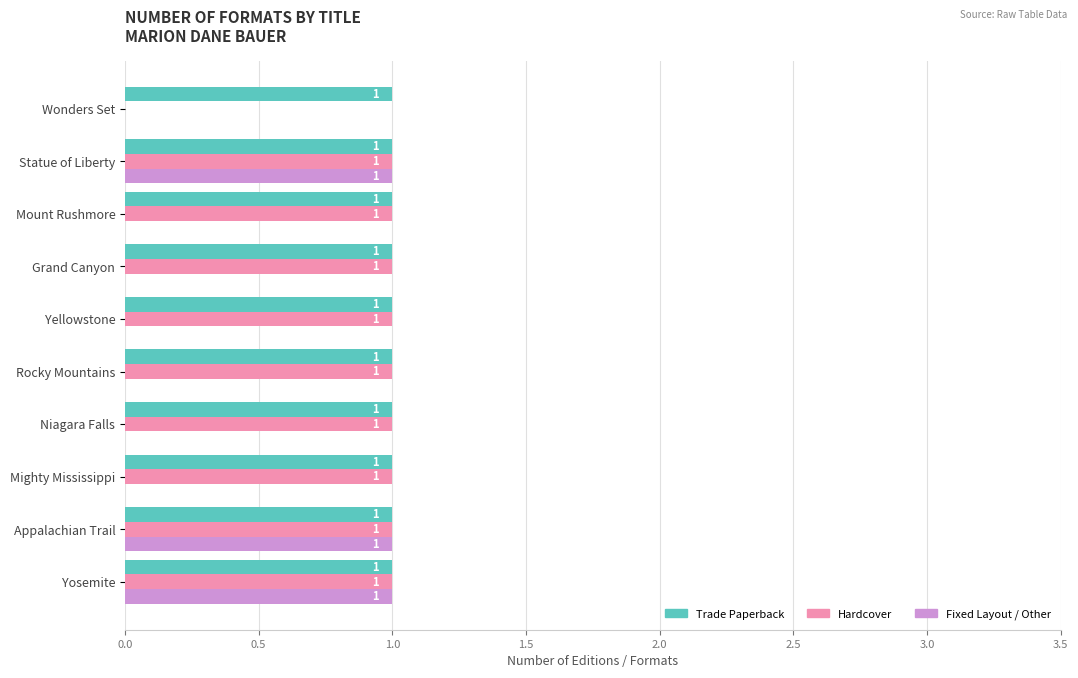

How many data points does each series have?

10